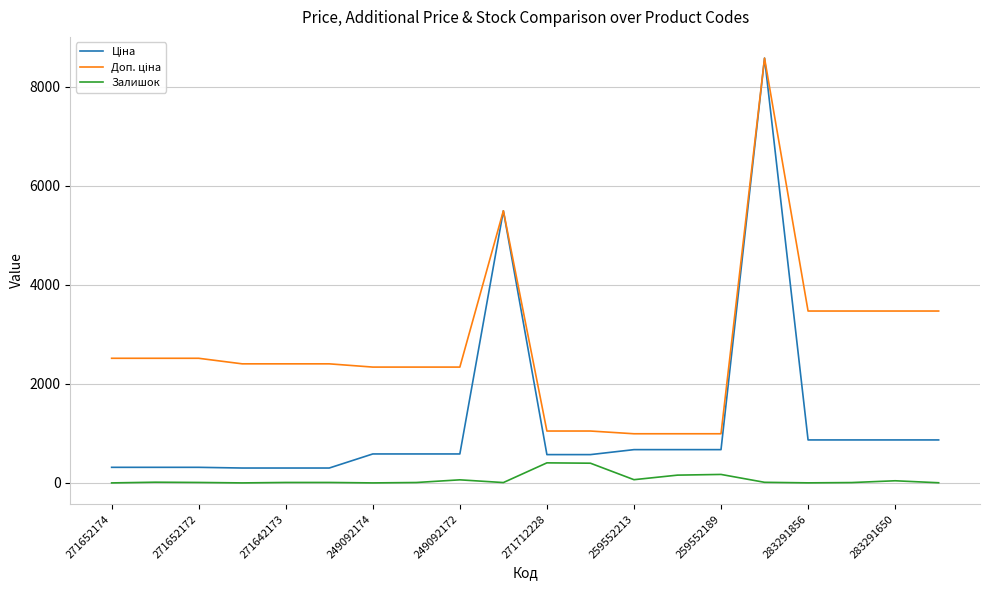

What is the greatest value displayed?

8581.1